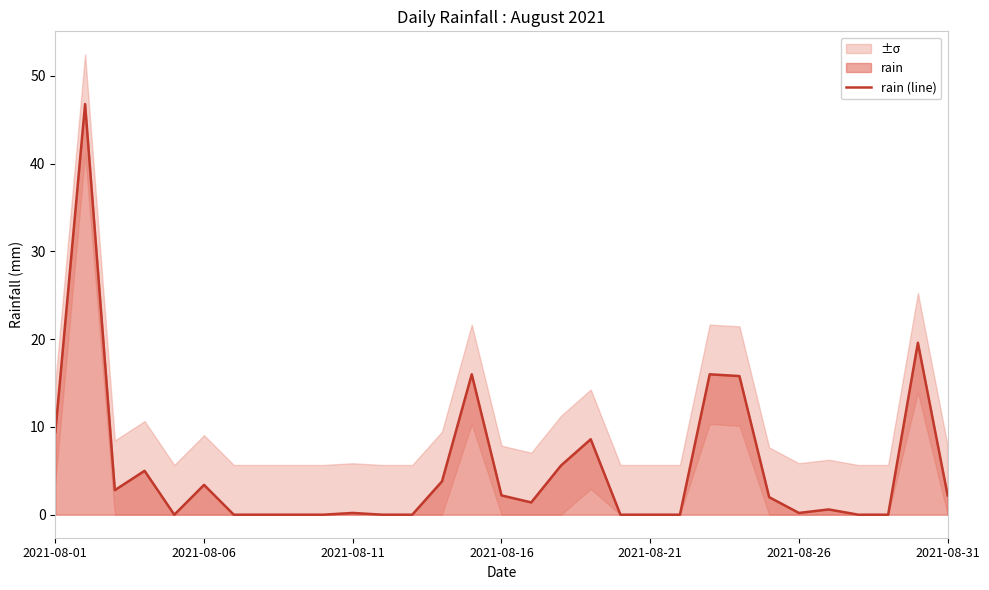

What is the average value?

5.2